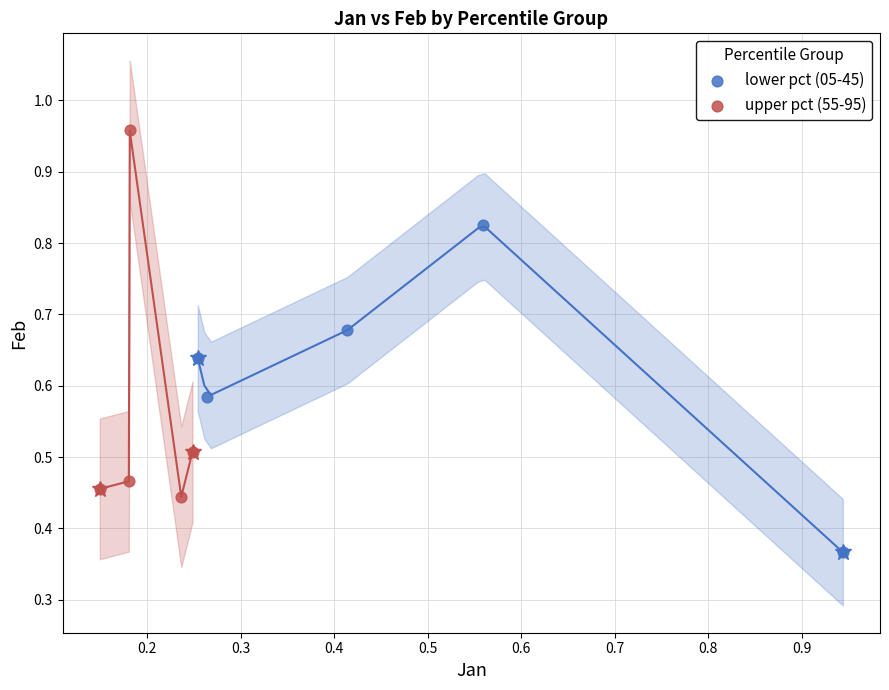

Which series contains the highest Y value?

upper pct (55-95)